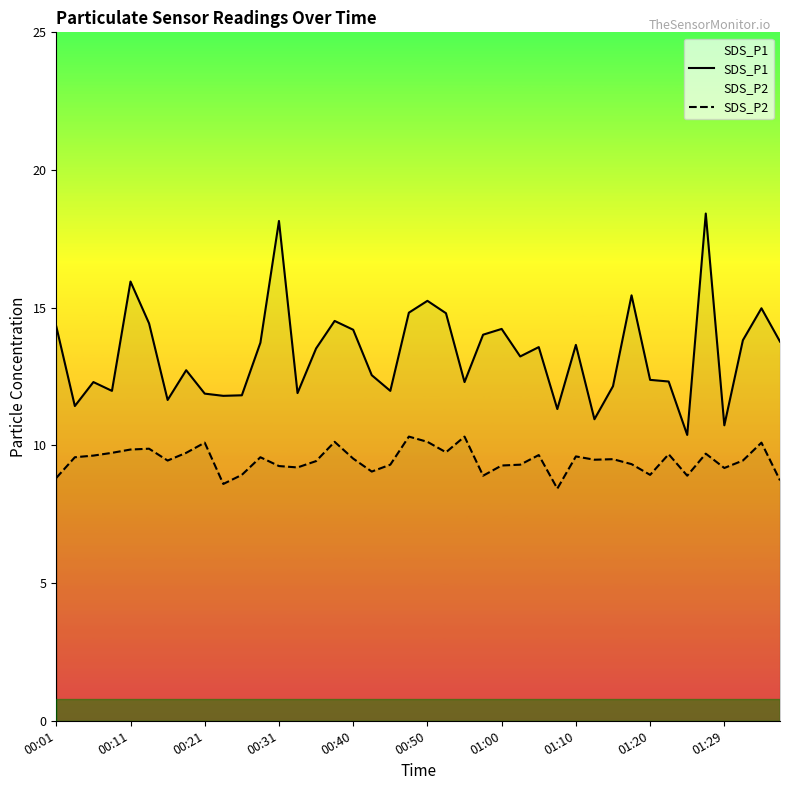

What is the lowest value of the SDS_P2 series?

8.4